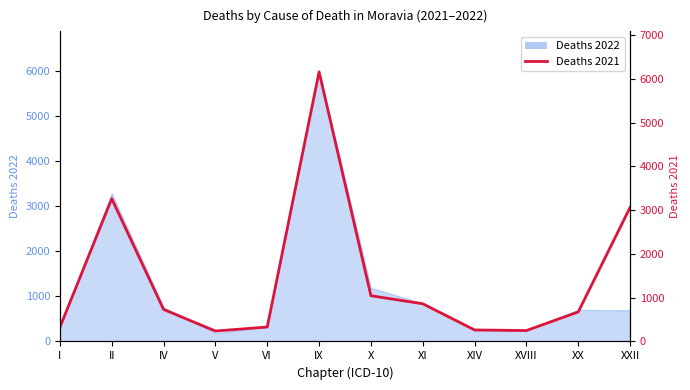

Count the number of values greater than 731.

5